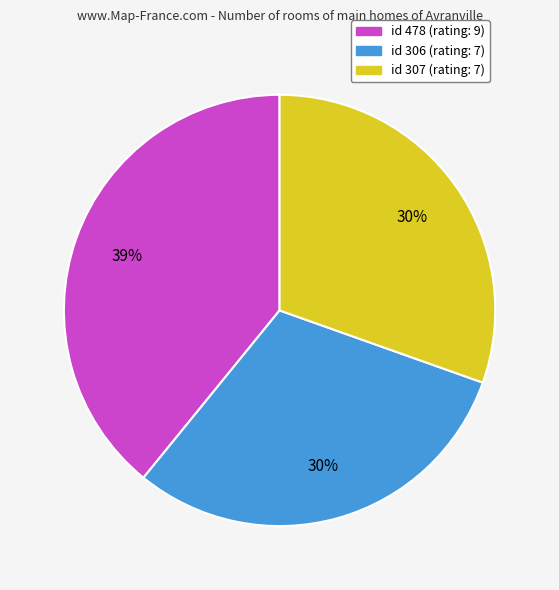

To the nearest percent, what is the average slice percentage?

33%